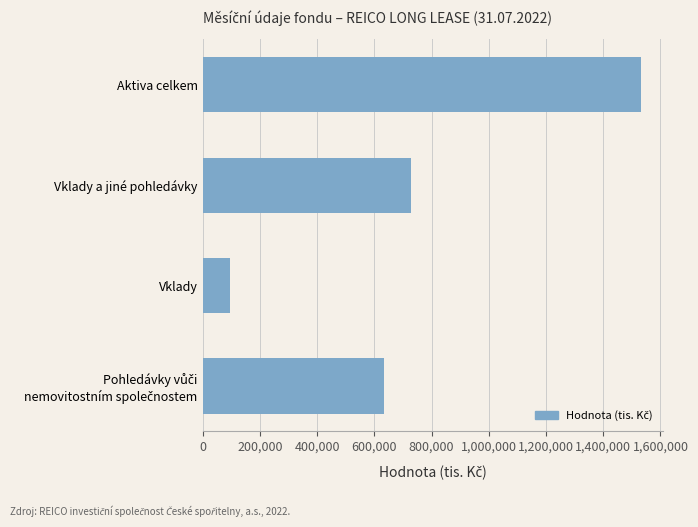

What is the change in value from Vklady to Aktiva celkem?

+1437095